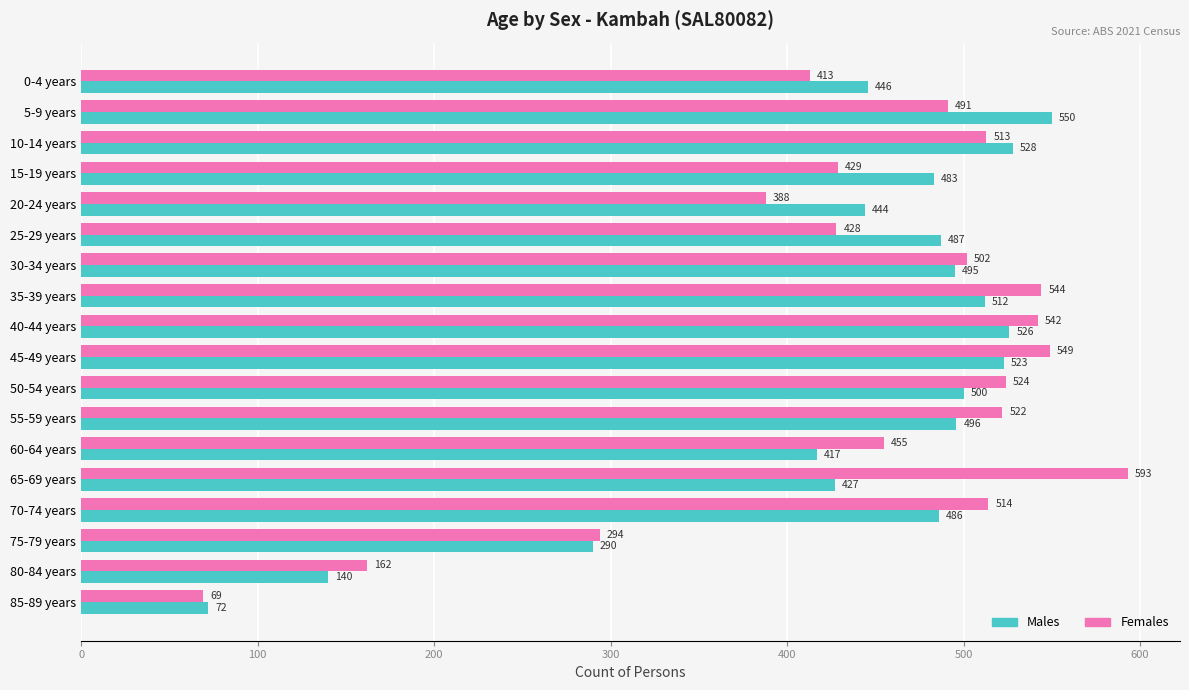

The value of Females at 0-4 years is 413. True or false?

True